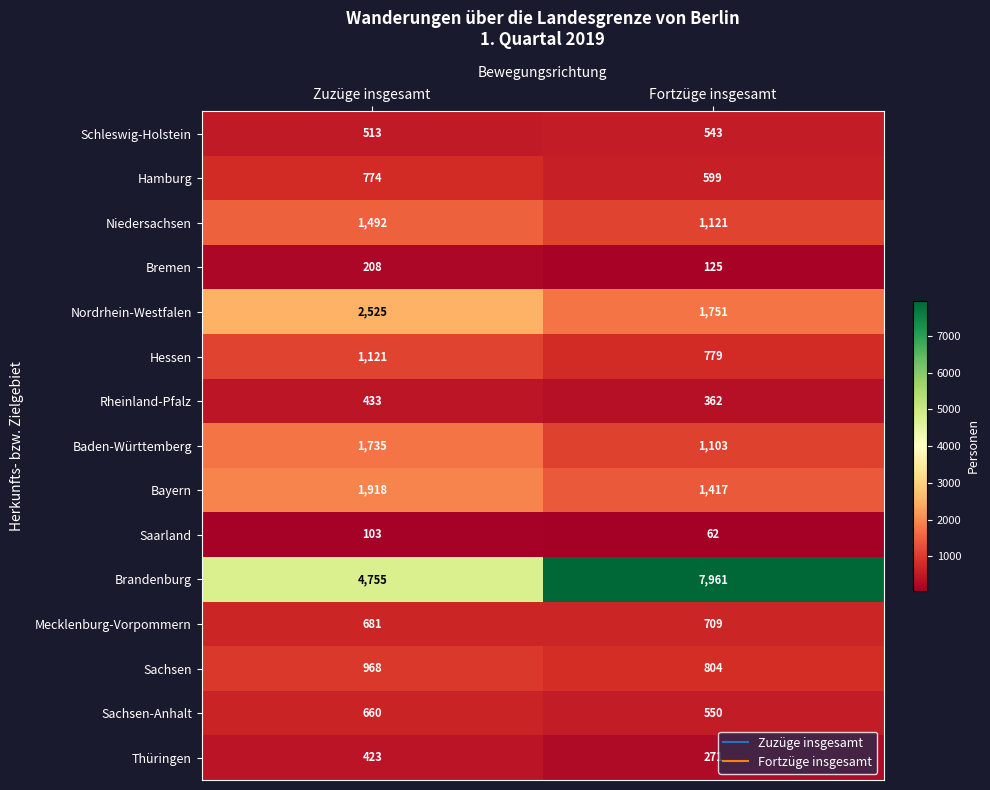

Reading left to right, transcribe all the data shown in this chart.

Schleswig-Holstein: 513	543
Hamburg: 774	599
Niedersachsen: 1492	1121
Bremen: 208	125
Nordrhein-Westfalen: 2525	1751
Hessen: 1121	779
Rheinland-Pfalz: 433	362
Baden-Württemberg: 1735	1103
Bayern: 1918	1417
Saarland: 103	62
Brandenburg: 4755	7961
Mecklenburg-Vorpommern: 681	709
Sachsen: 968	804
Sachsen-Anhalt: 660	550
Thüringen: 423	271